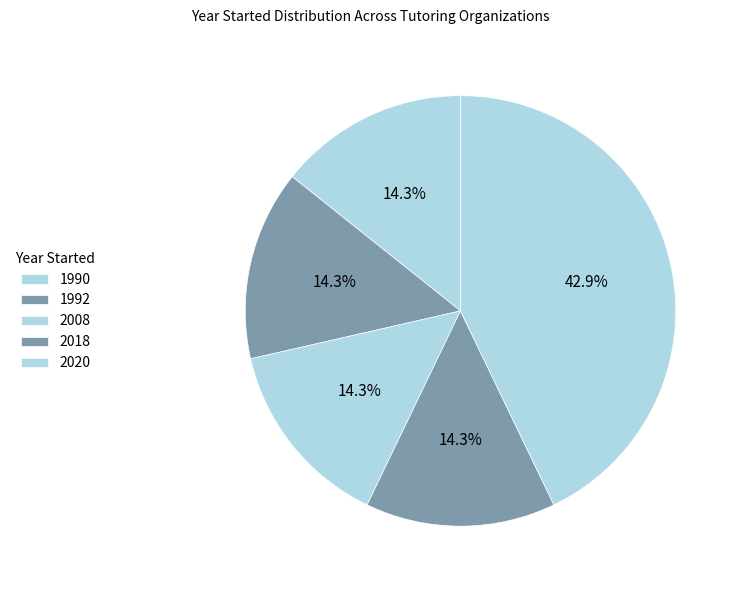

How many segments does this pie chart have?

5